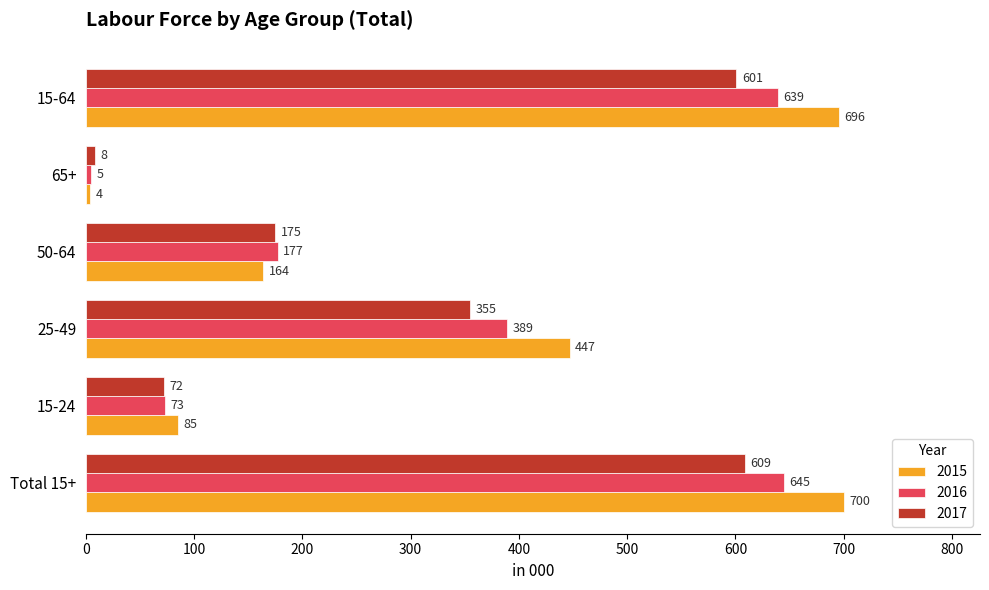

What is the lowest value of the 2015 series?

4